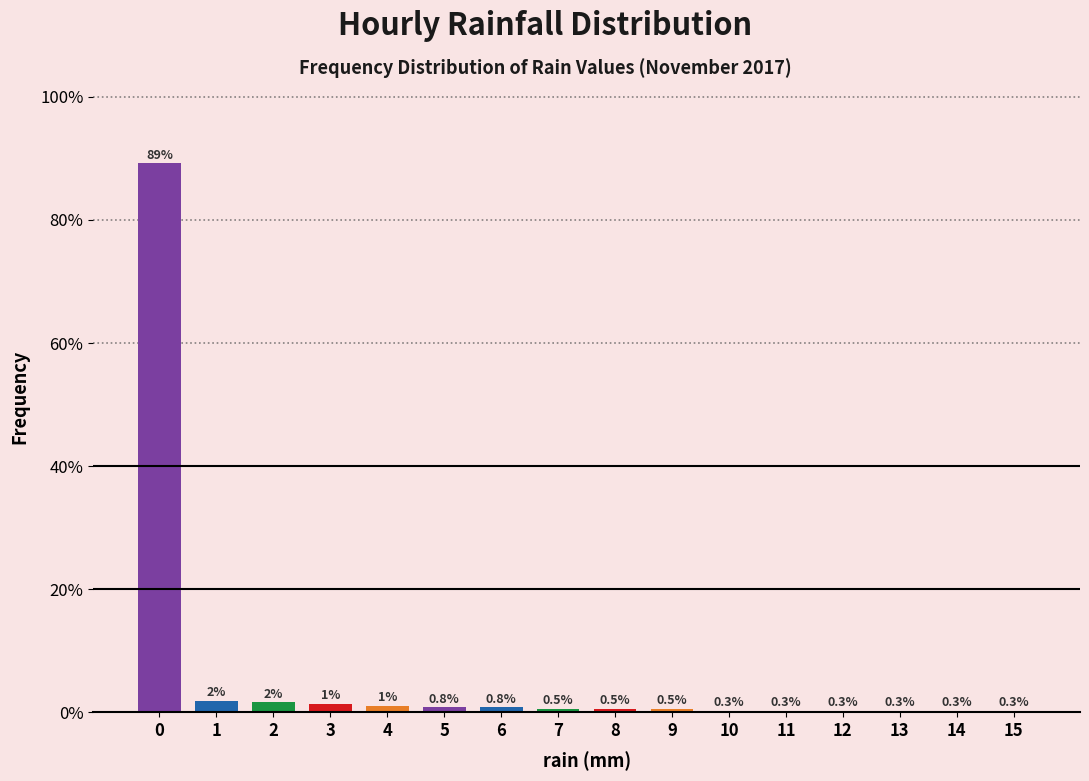

What is the greatest value displayed?

89.2